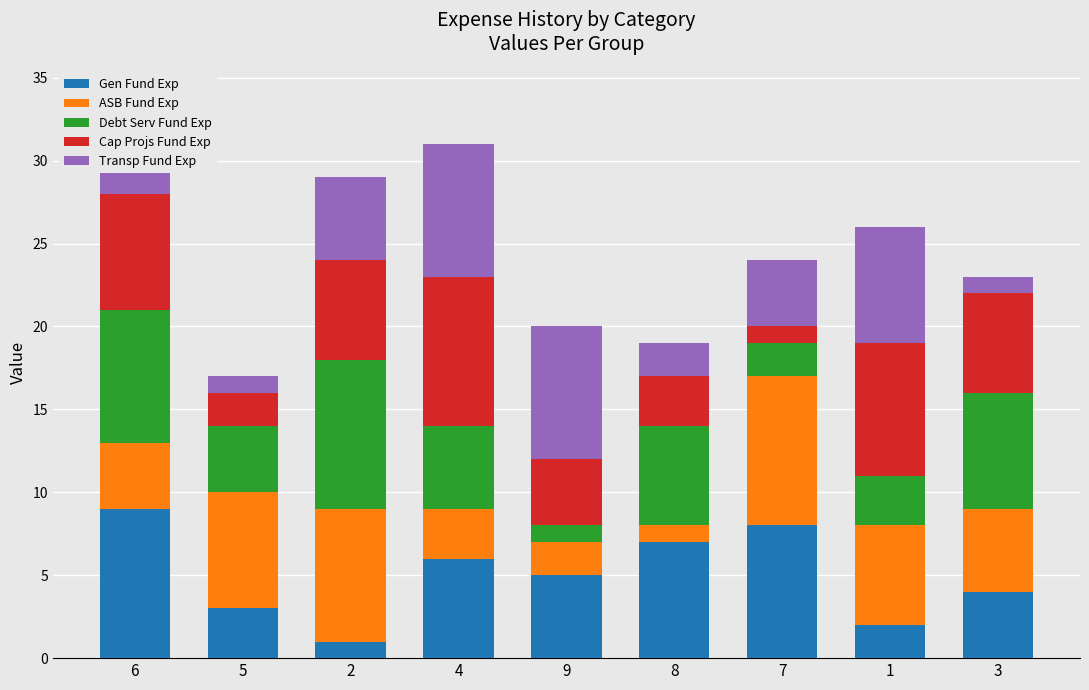

The Gen Fund Exp series shows 5 at 5. True or false?

False